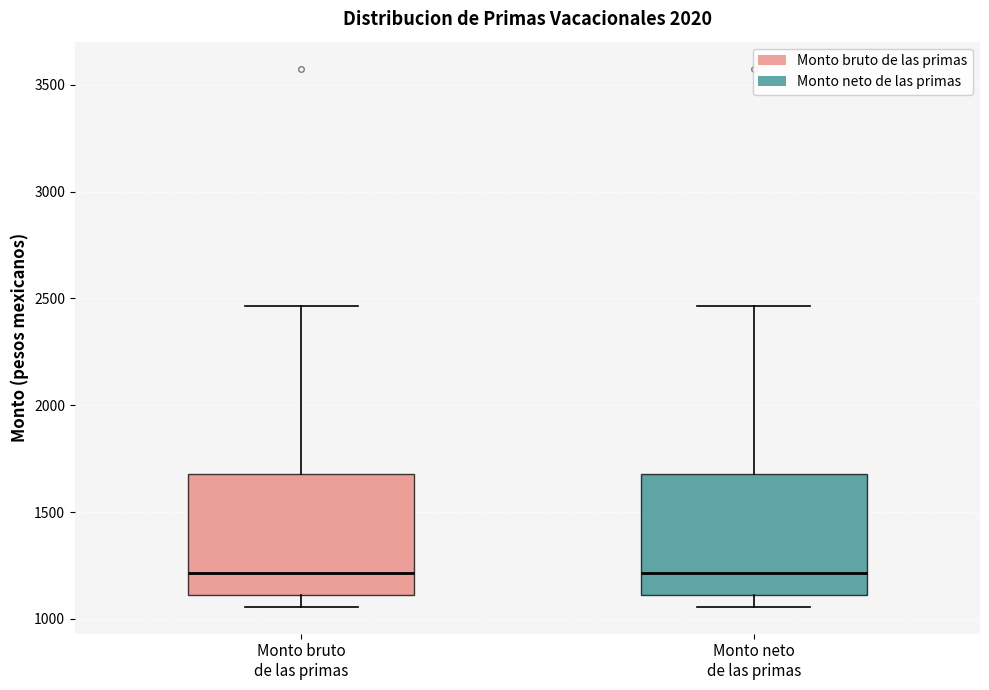

Reading left to right, transcribe this box plot: for each box, give where its median line is, the range the box spans, and where its two whiskers end, as read against the y-axis. The values are not printed on the chart, so give them approximately, as read against the axis.

Monto bruto de las primas: median 1200, box 1100 to 1700, whiskers 1050 to 2450
Monto neto de las primas: median 1200, box 1100 to 1700, whiskers 1050 to 2450